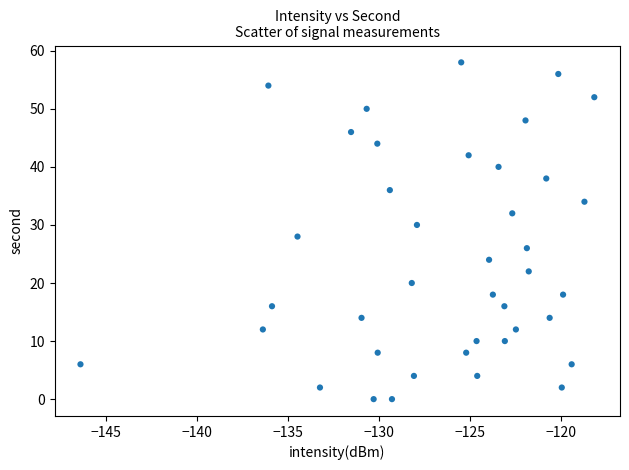

What is the range of Y values (max minus min)?

58